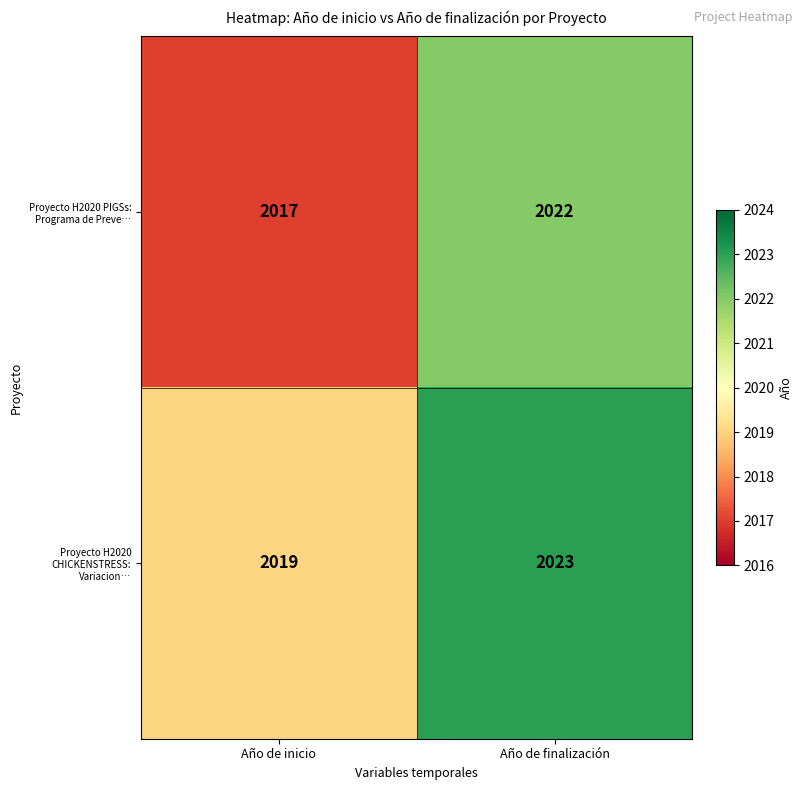

How many categories are shown in the chart?

2